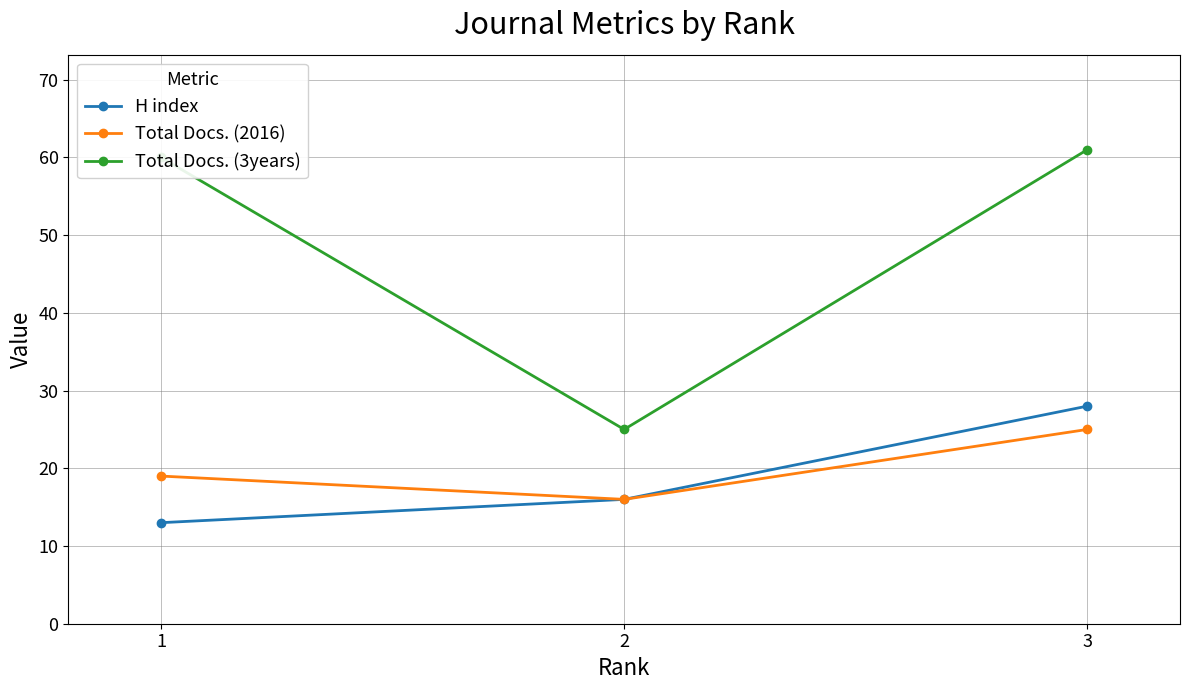

Reading left to right, extract all data points from this chart.

H index: 1=13	2=16	3=28
Total Docs. (2016): 1=19	2=16	3=25
Total Docs. (3years): 1=60	2=25	3=61